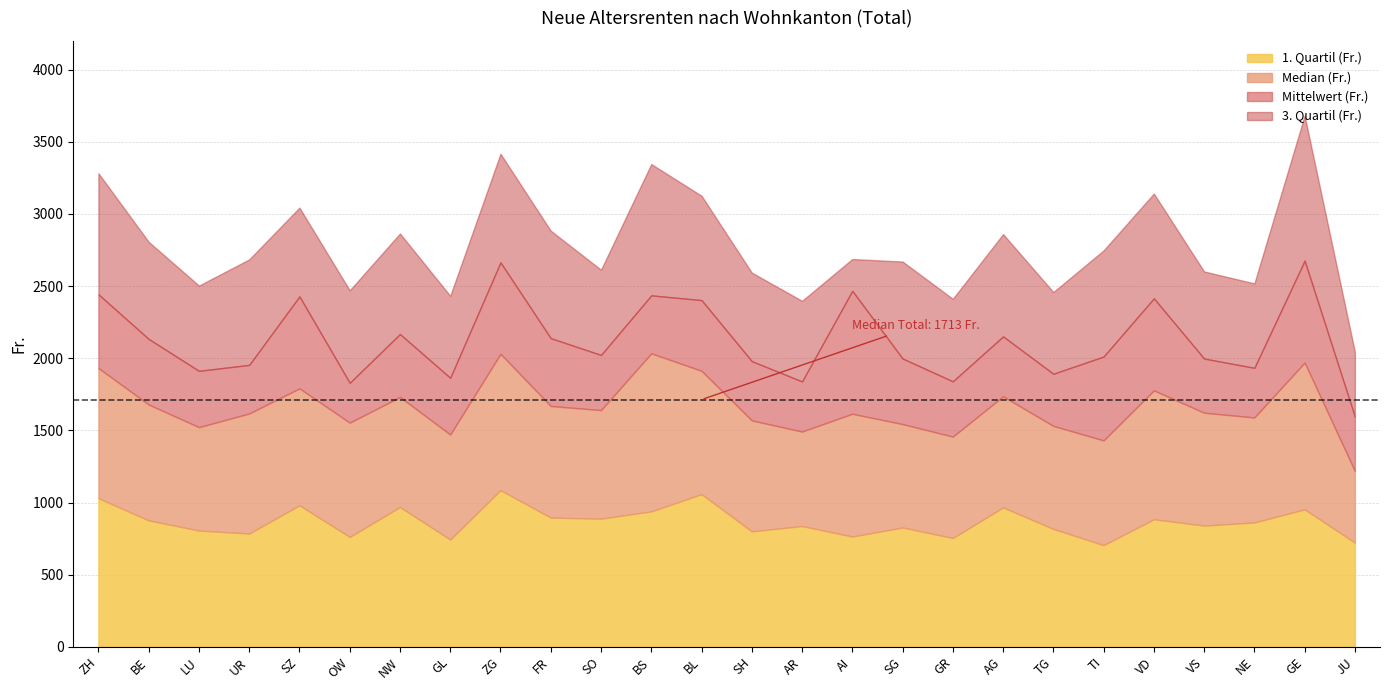

At which label is Mittelwert (Fr.) closest to 2135?

BE